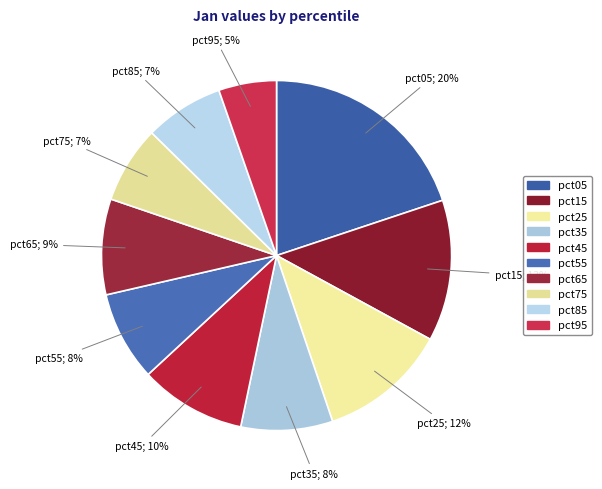

What percentage is the pct25 slice, to the nearest percent?

12%